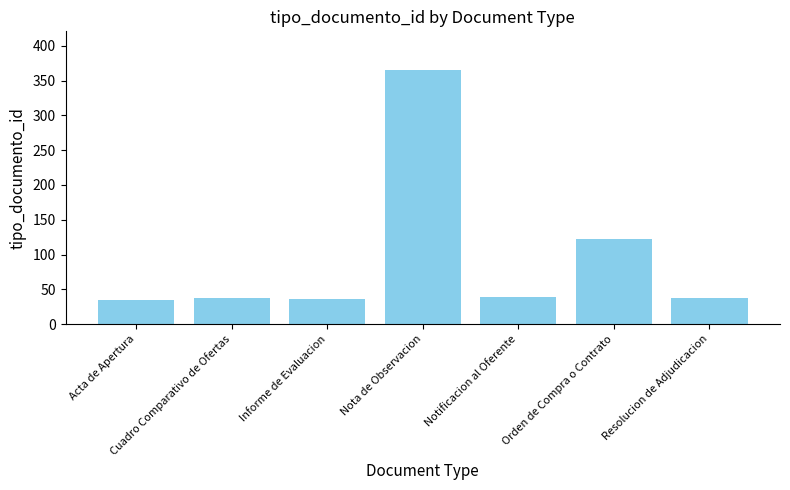

What is the smallest value displayed?

35